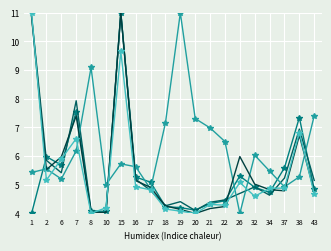

What is the minimum value shown in the chart?

4.0